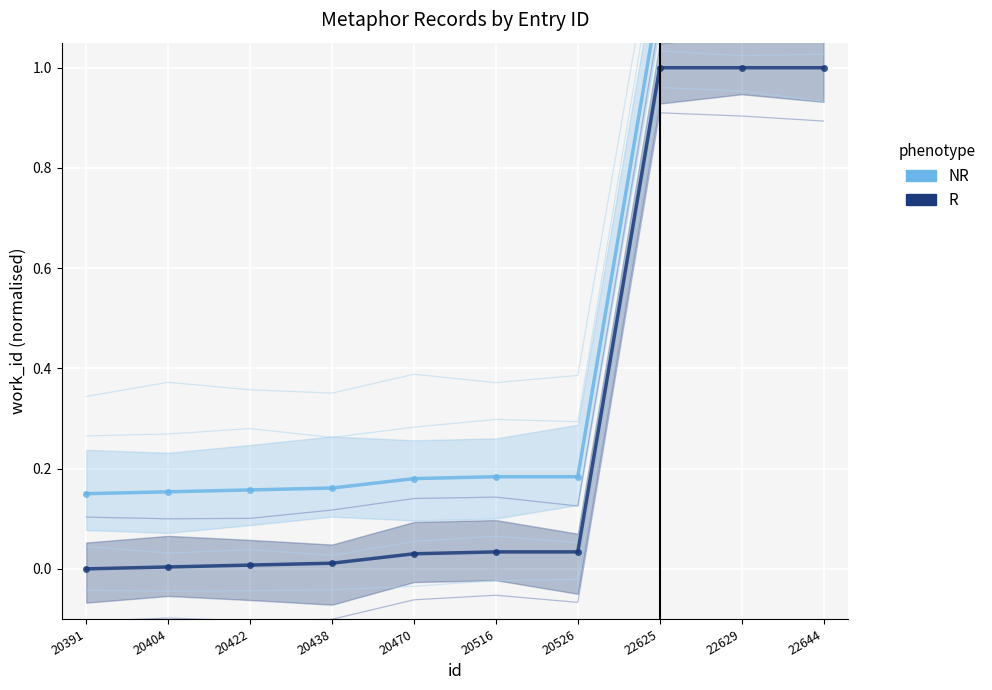

What is the ratio of the value at 20404 to the value at 22625?

0.1